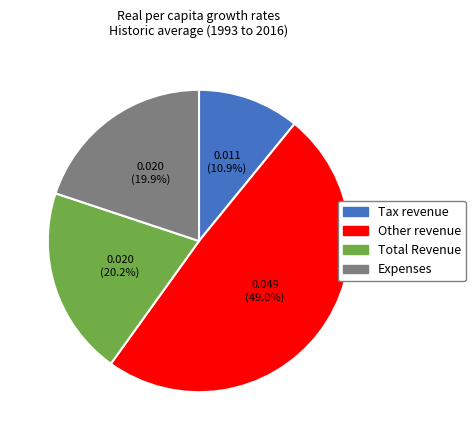

The Other revenue slice represents 49% of the pie. True or false?

True